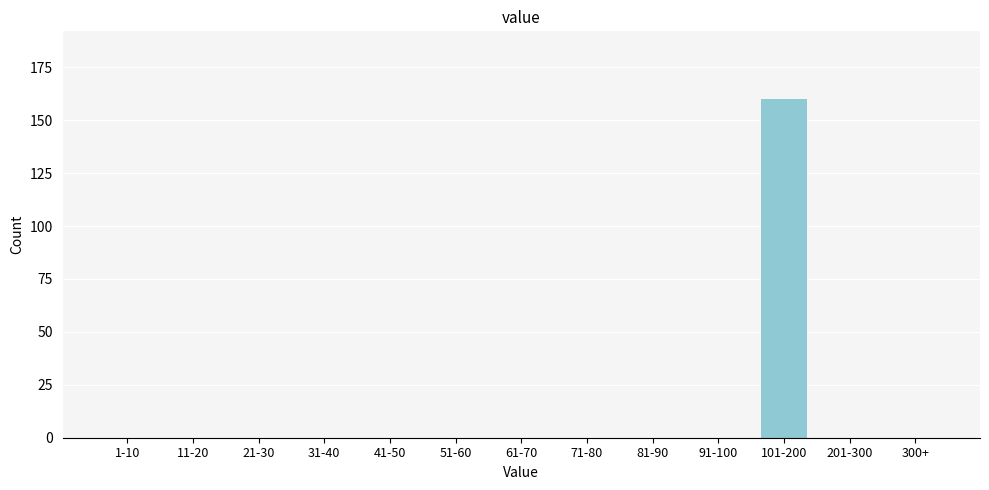

Reading right to left, extract all data points from this chart.

300+=0	201-300=0	101-200=160	91-100=0	81-90=0	71-80=0	61-70=0	51-60=0	41-50=0	31-40=0	21-30=0	11-20=0	1-10=0